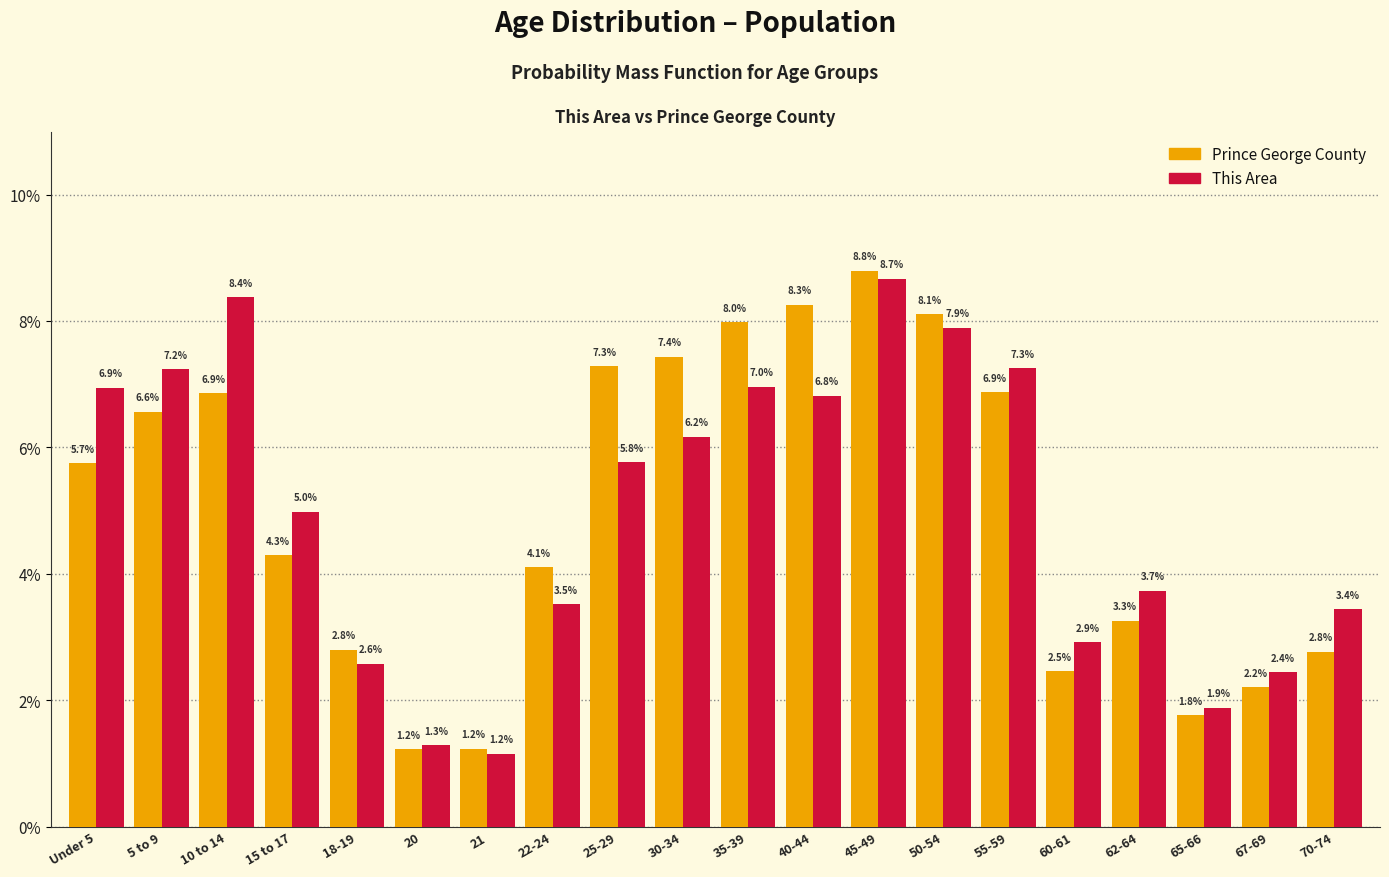

Reading left to right, what are all the values shown in this chart?

Prince George County: Under 5=5.7	5 to 9=6.6	10 to 14=6.9	15 to 17=4.3	18-19=2.8	20=1.2	21=1.2	22-24=4.1	25-29=7.3	30-34=7.4	35-39=8.0	40-44=8.3	45-49=8.8	50-54=8.1	55-59=6.9	60-61=2.5	62-64=3.3	65-66=1.8	67-69=2.2	70-74=2.8
This Area: Under 5=6.9	5 to 9=7.2	10 to 14=8.4	15 to 17=5.0	18-19=2.6	20=1.3	21=1.2	22-24=3.5	25-29=5.8	30-34=6.2	35-39=7.0	40-44=6.8	45-49=8.7	50-54=7.9	55-59=7.3	60-61=2.9	62-64=3.7	65-66=1.9	67-69=2.4	70-74=3.4